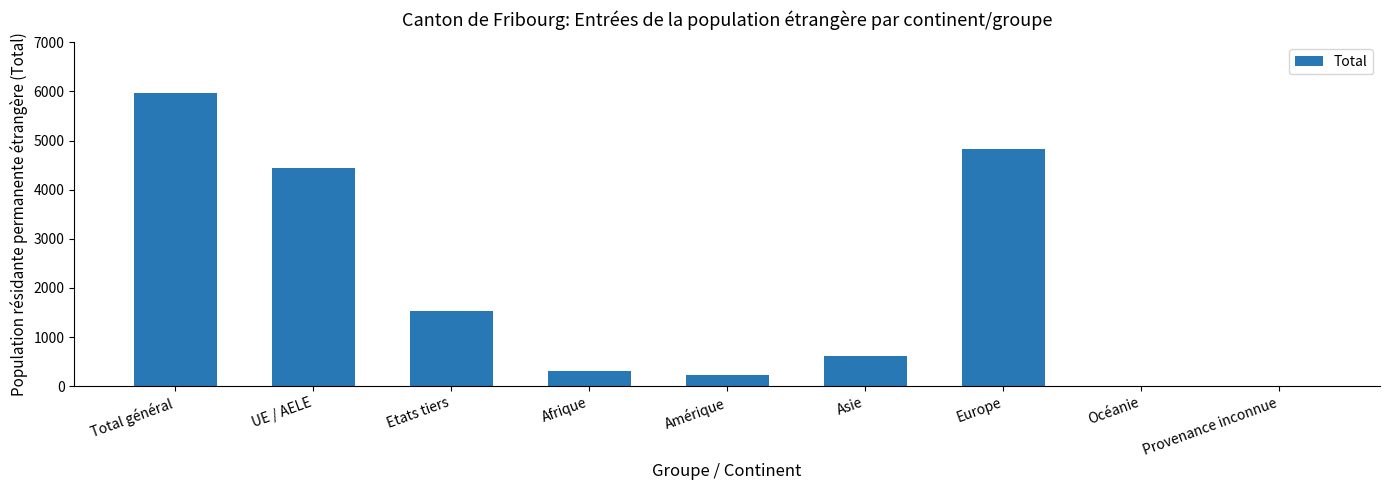

The value at Asie is 617. True or false?

True